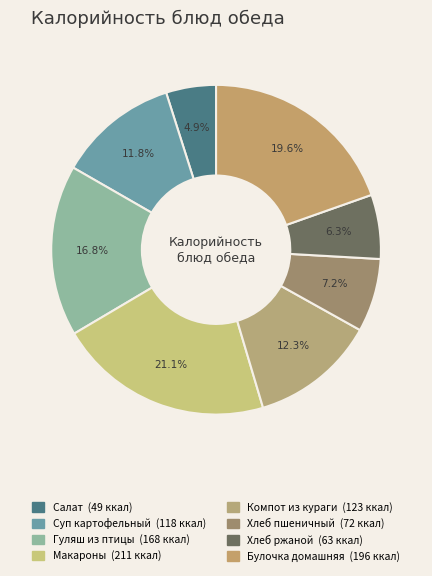

Count the number of slices in the pie.

8